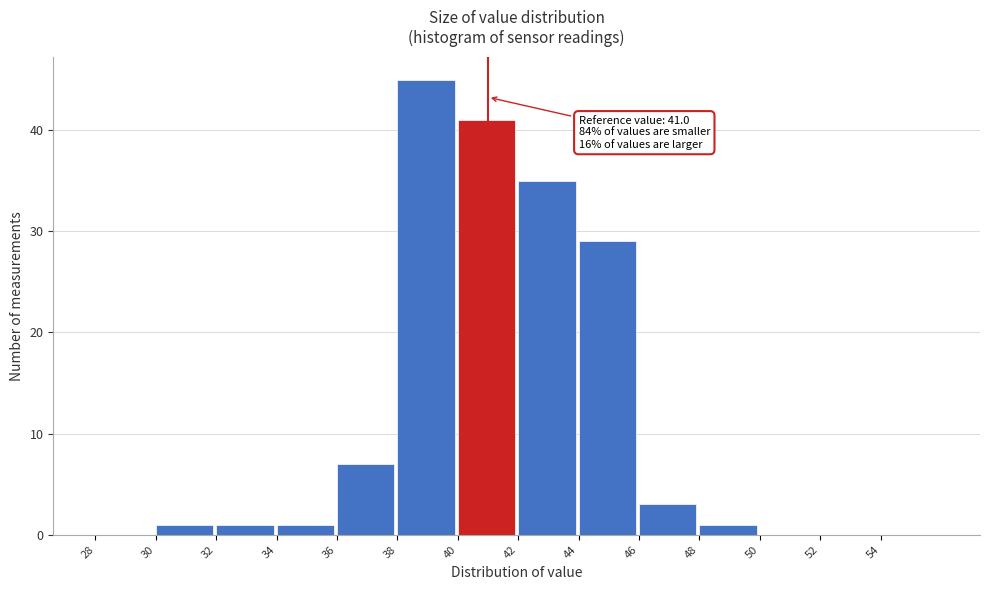

Which range on the x-axis has the tallest bar?

38 to 40